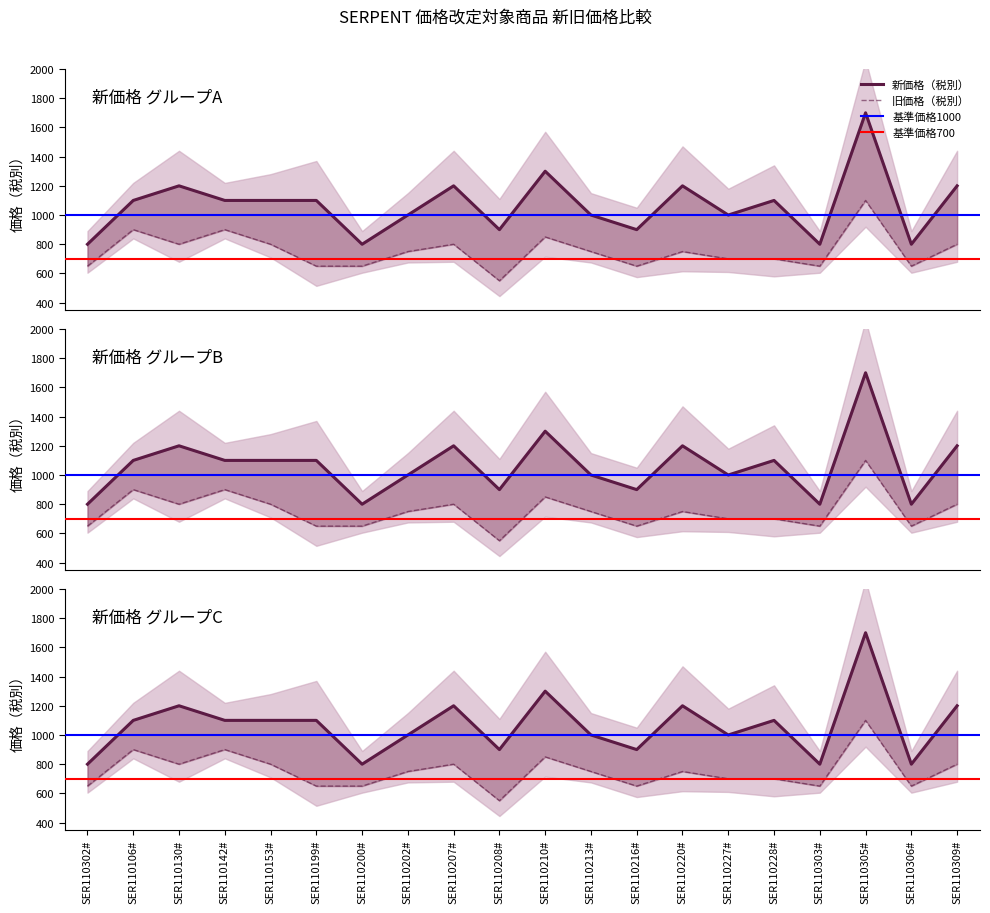

How many 新価格（税別） values are between 900 and 1200?

14